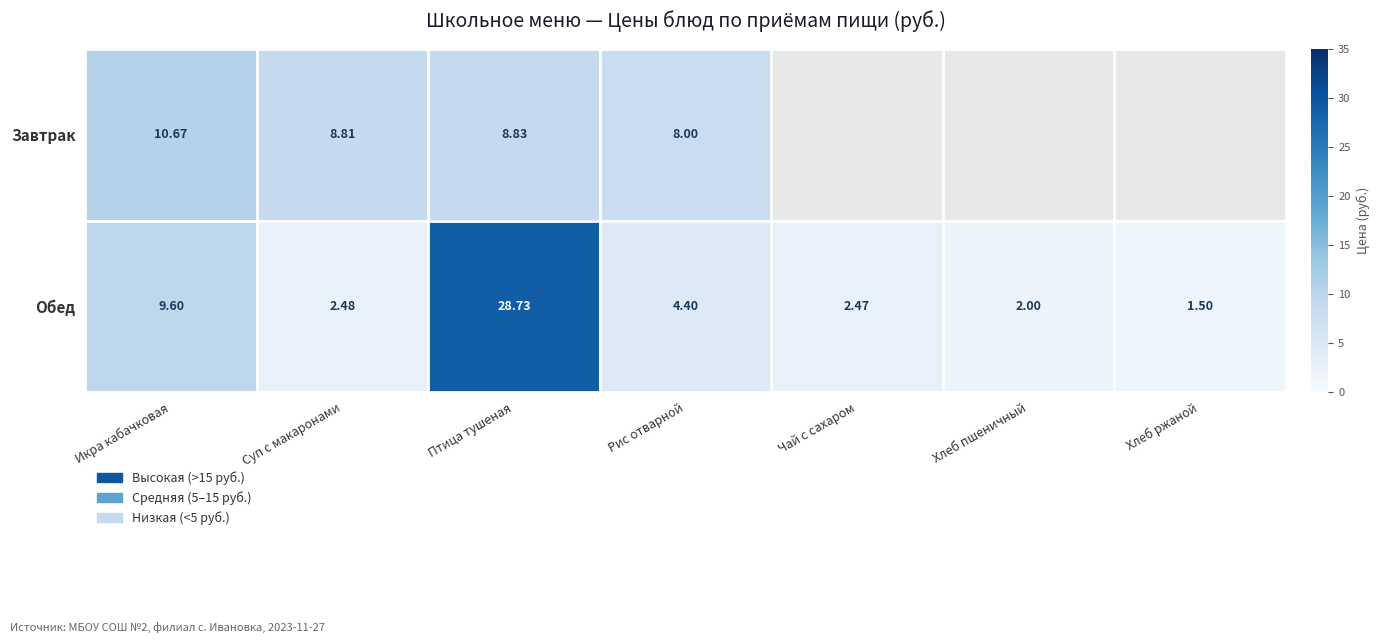

At which category is the sum across all series the highest?

Птица тушеная